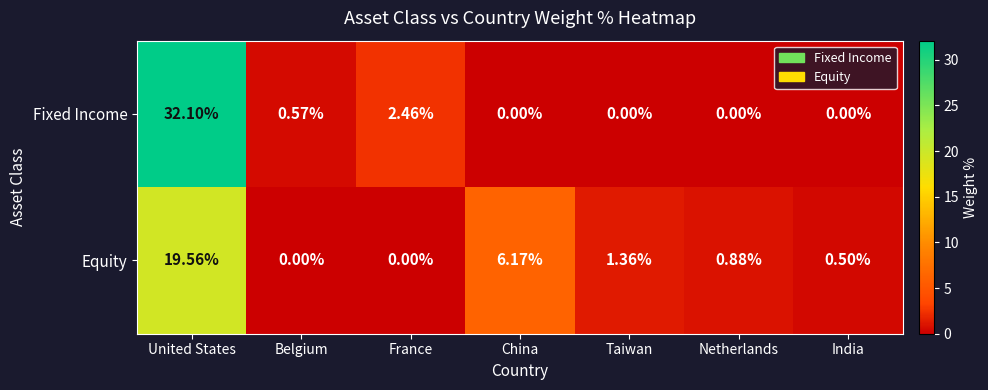

What is the difference between the highest and lowest values at China?

6.2